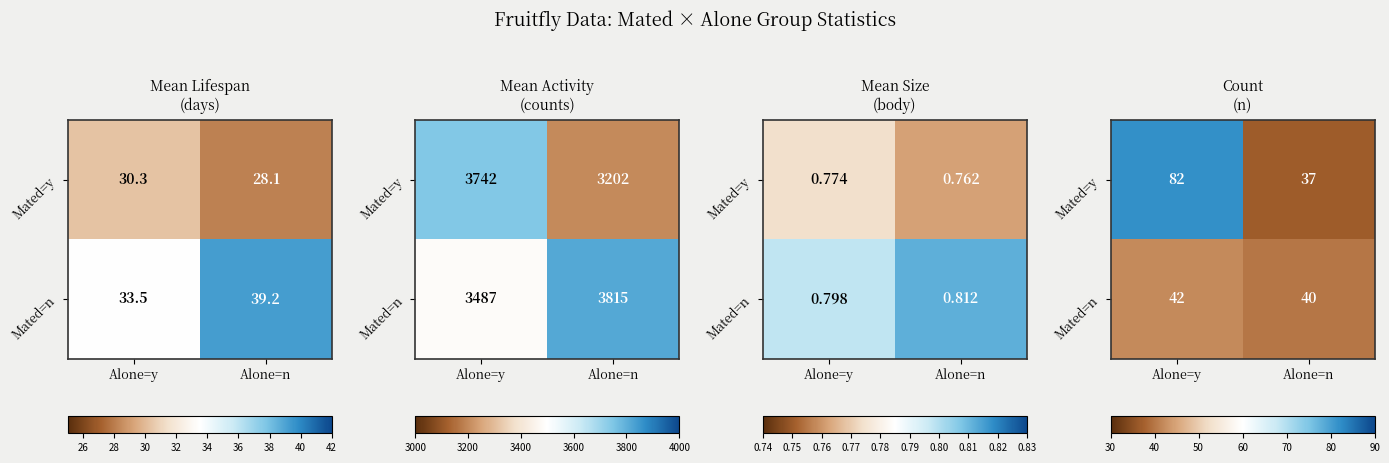

List the series in order of their overall mean, highest first.

Mated=y, Mated=n